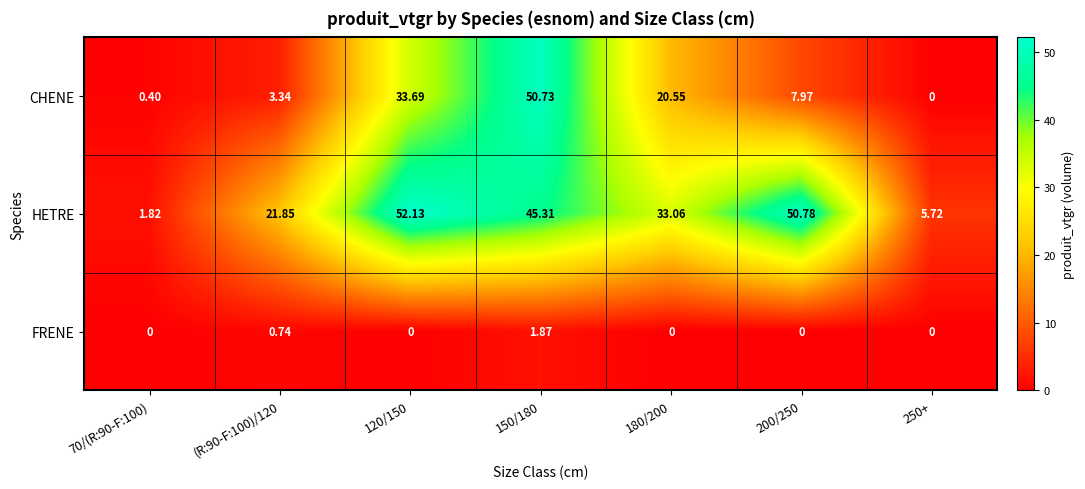

Which series has the largest range (max minus min)?

CHENE